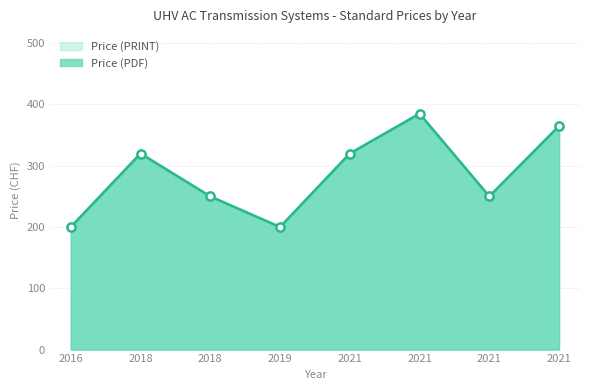

Which series contains the highest Y value?

Price (PDF)